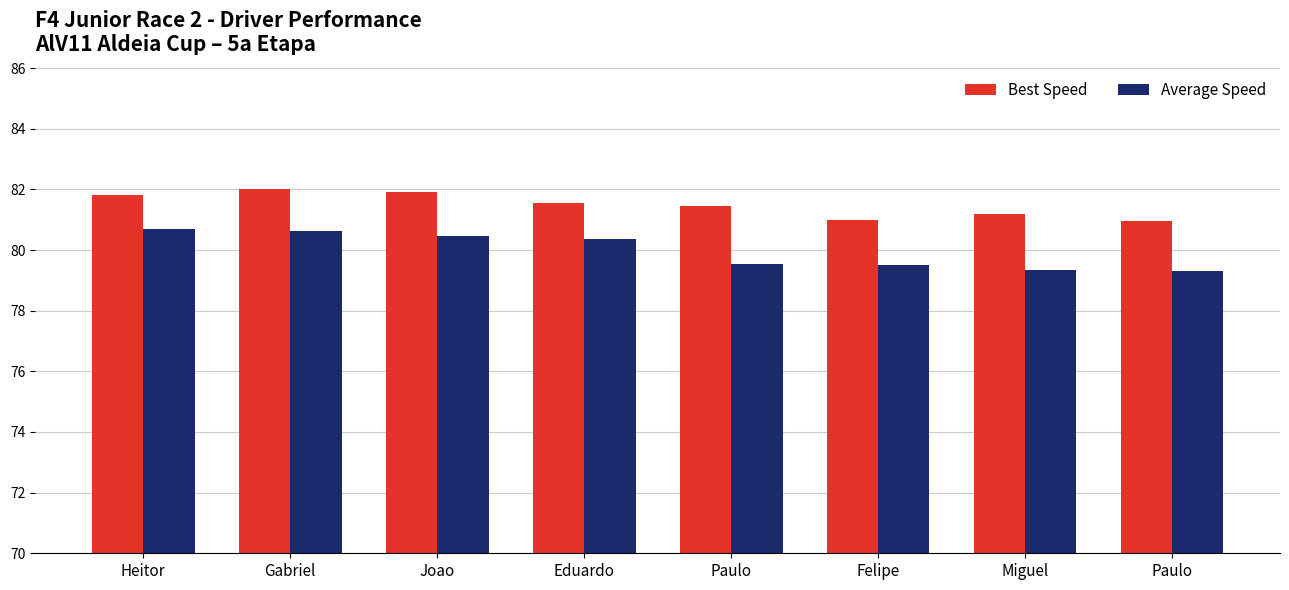

Is it true that Average Speed equals 80.6 at Gabriel?

True